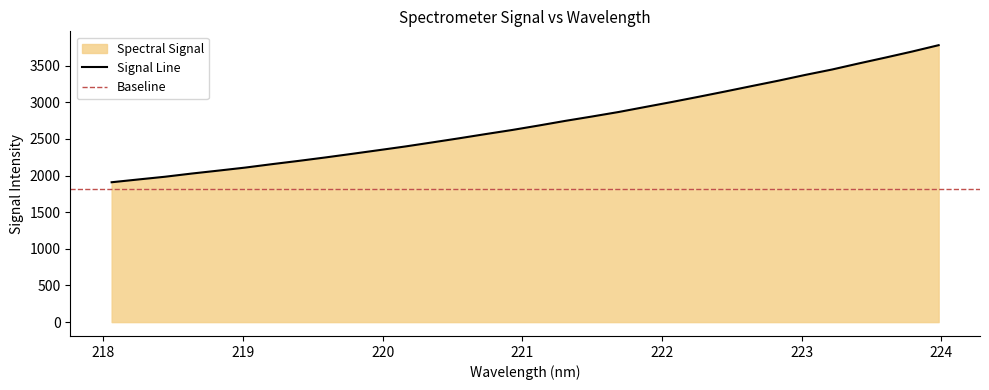

What is the change in value from 218.0596 to 220.7354?

+656.5